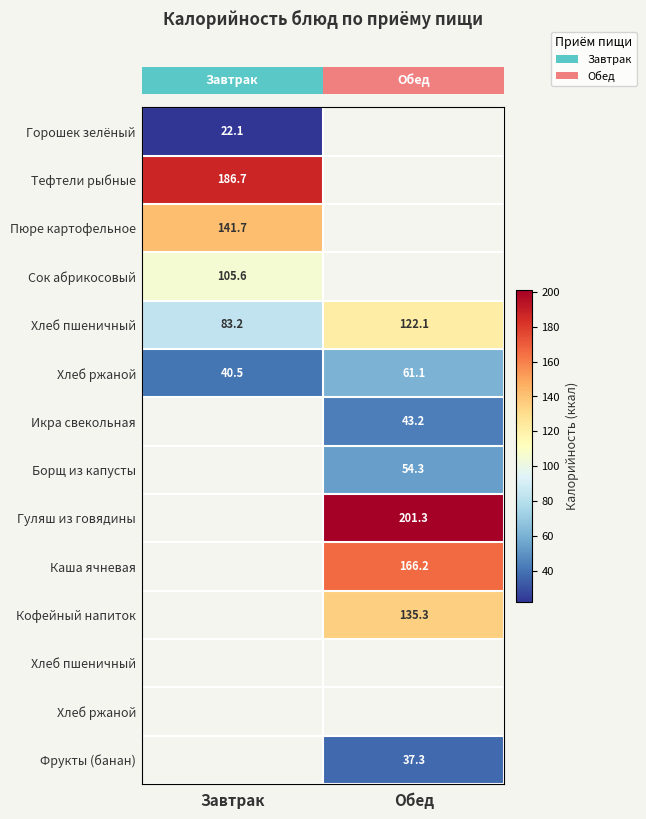

How many distinct data groups are displayed?

14